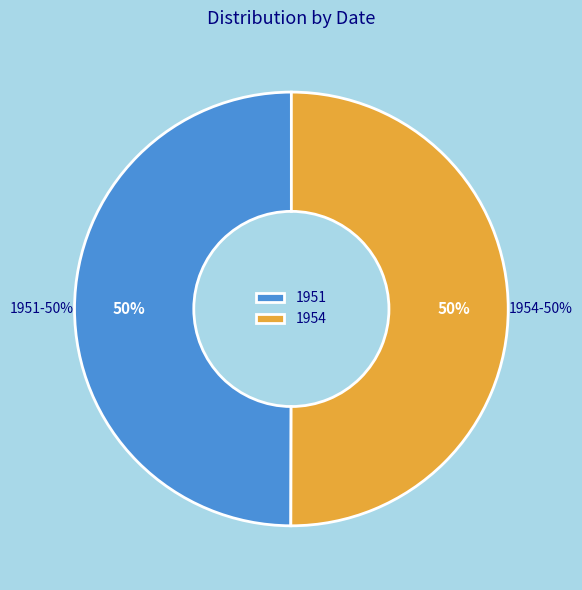

Count the number of slices in the pie.

2